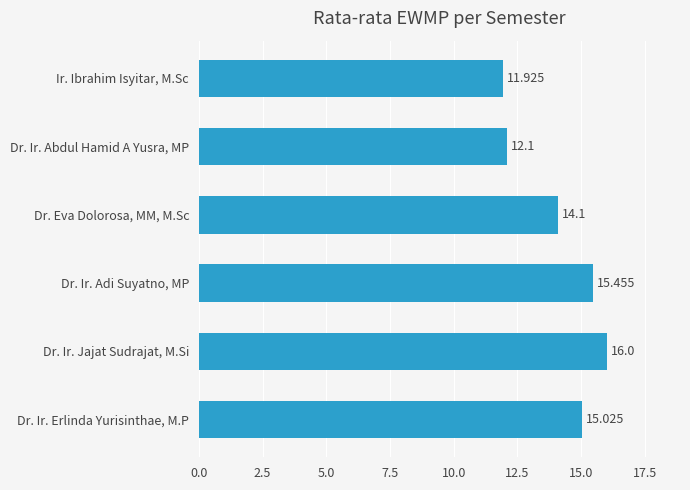

What is the difference between the maximum and minimum values?

4.1